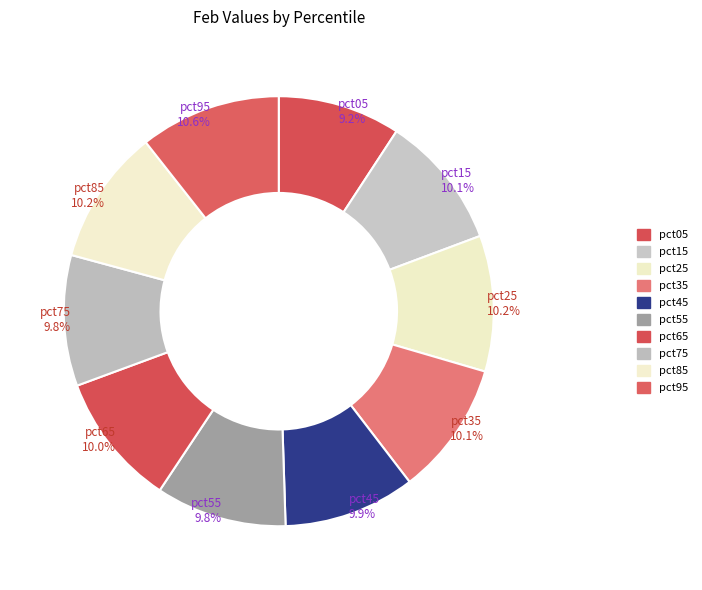

The pct75 slice represents 1% of the pie. True or false?

False